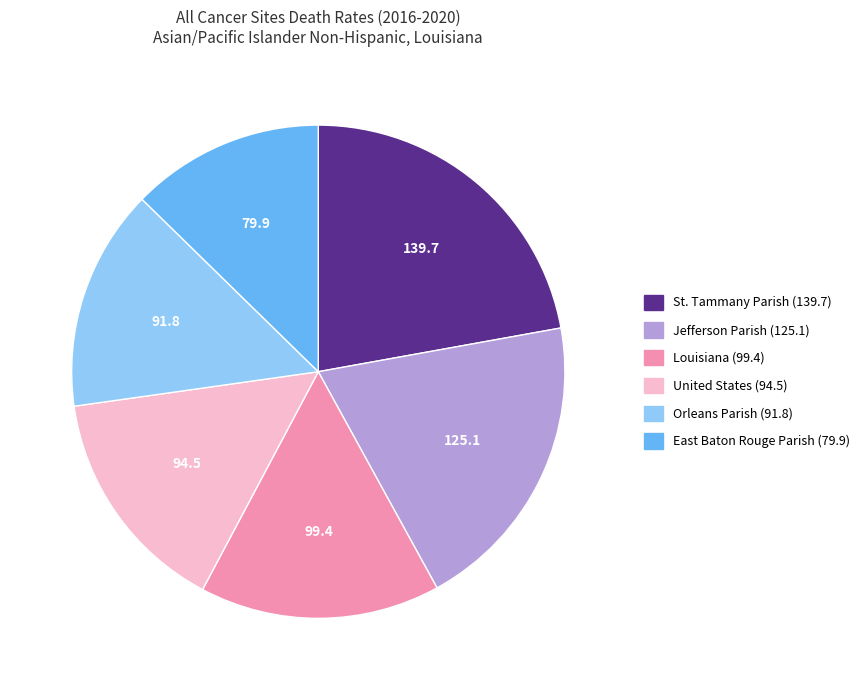

Which category has the biggest portion of the pie?

St. Tammany Parish